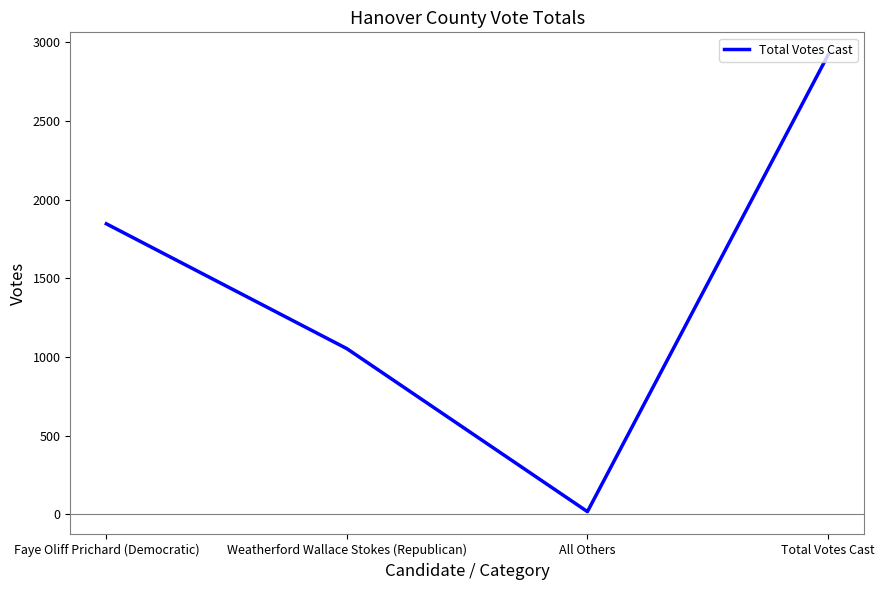

True or false: the data shows 3800 at Total Votes Cast.

False